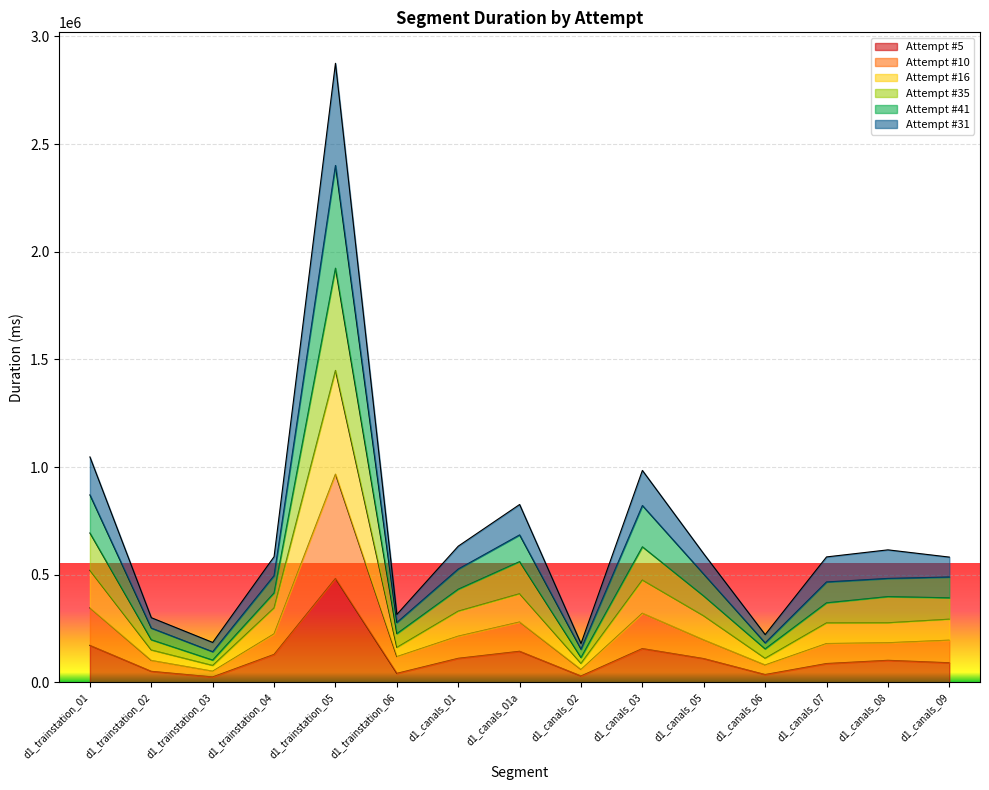

Which series has the widest spread of values?

Attempt #35